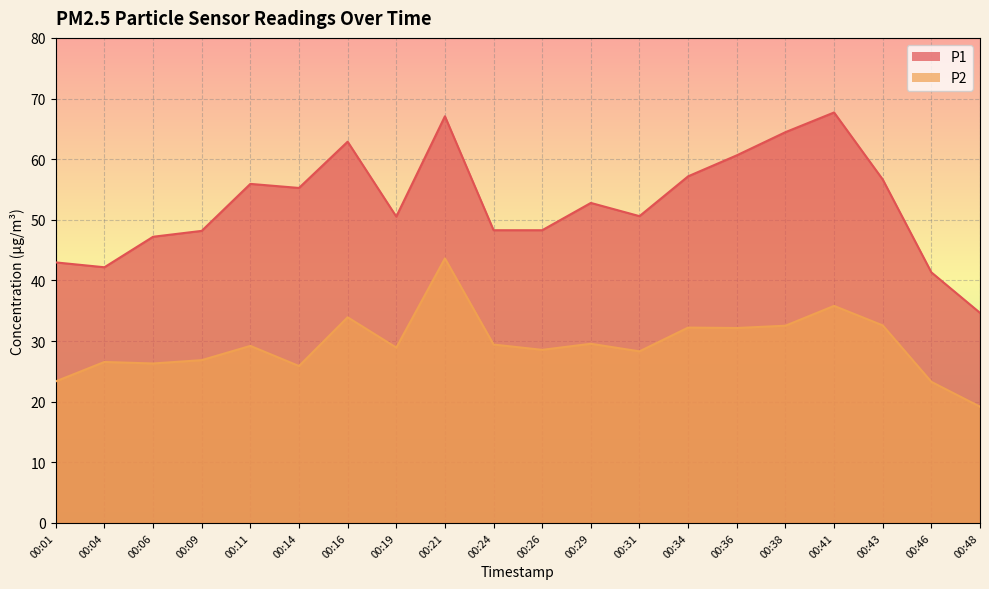

What is the highest value of the P1 series?

67.7